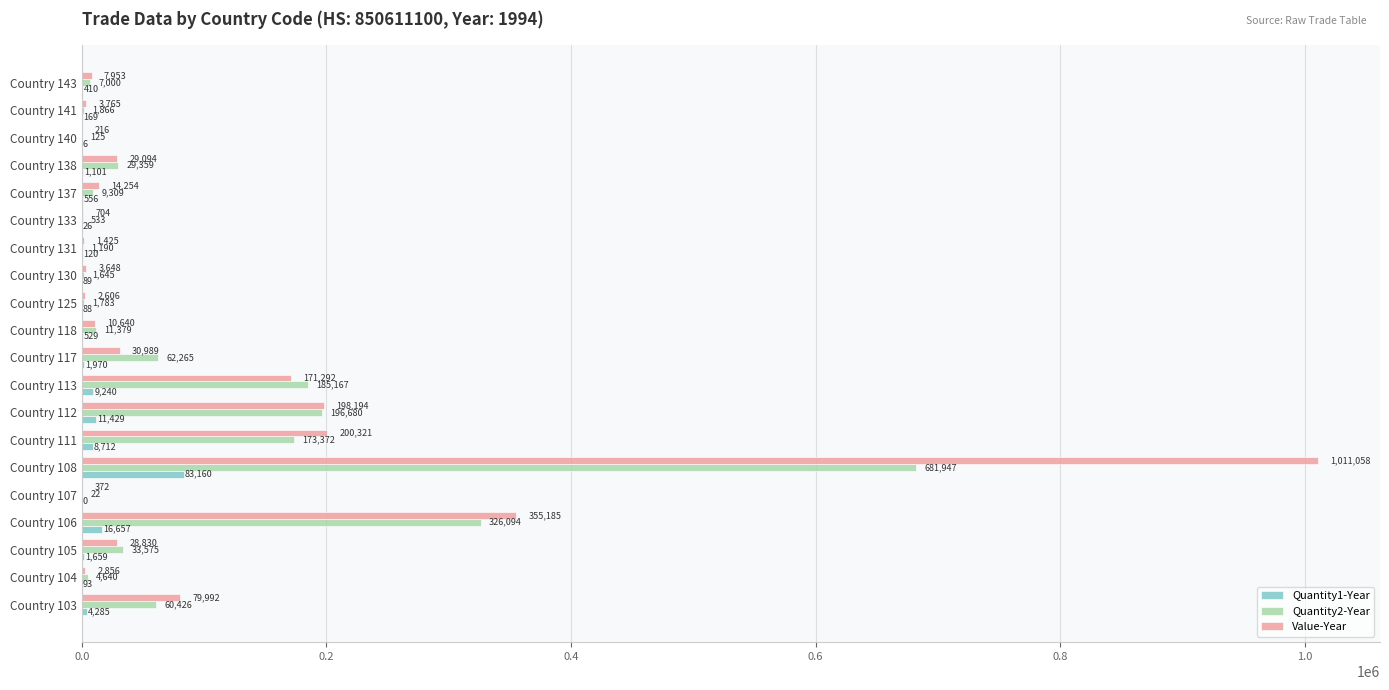

Which series has the largest total across all categories?

Value-Year